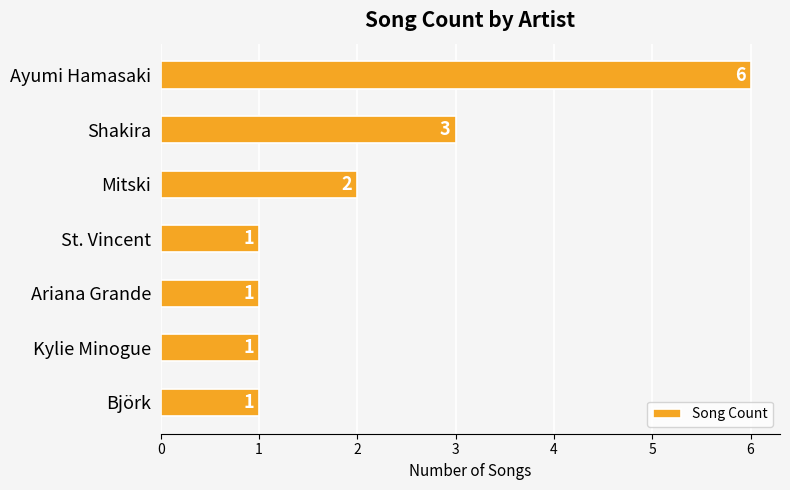

Where is the data nearest to the value 3?

Shakira